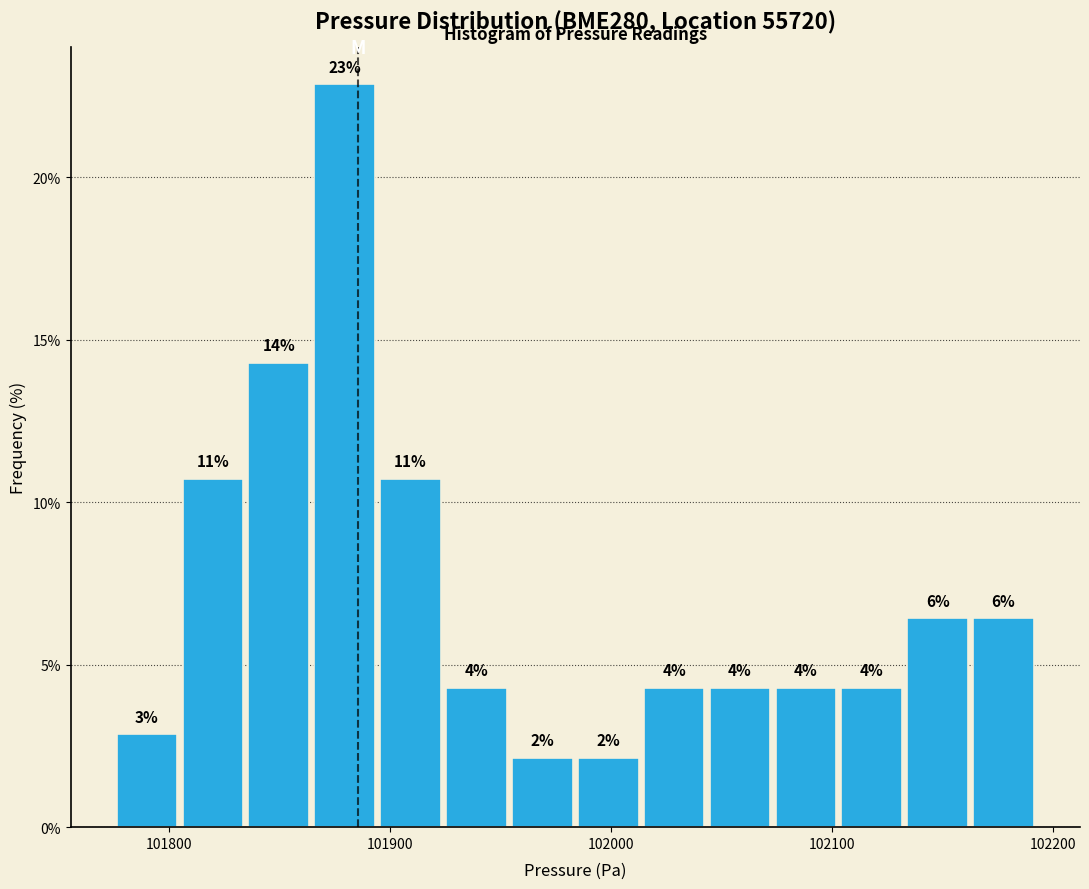

Read against the x-axis, roughly where is the centre of the tallest bar?

101880